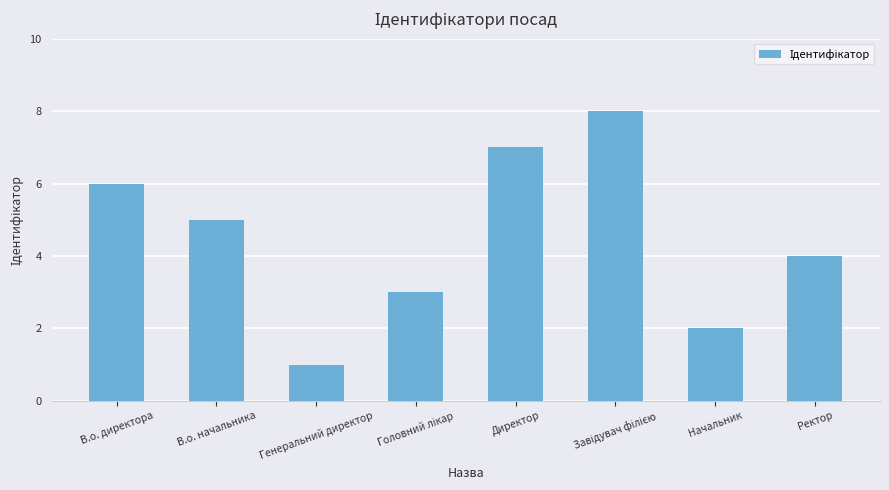

What is the change in value from Генеральний директор to Директор?

+6